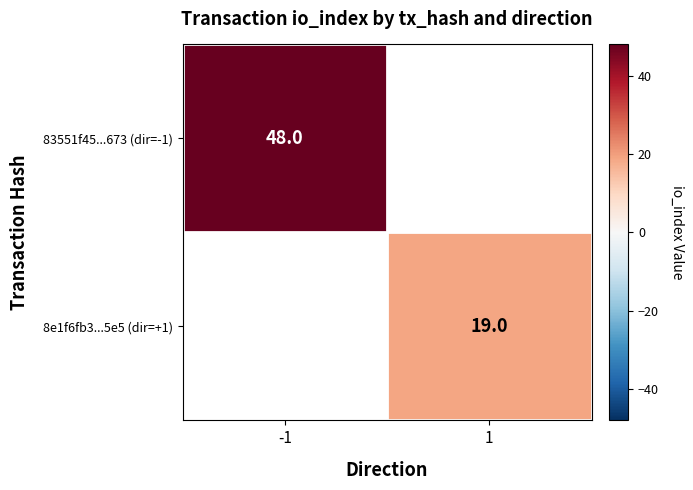

The 8e1f6fb3...5e5 (dir=+1) series shows 13 at 1. True or false?

False